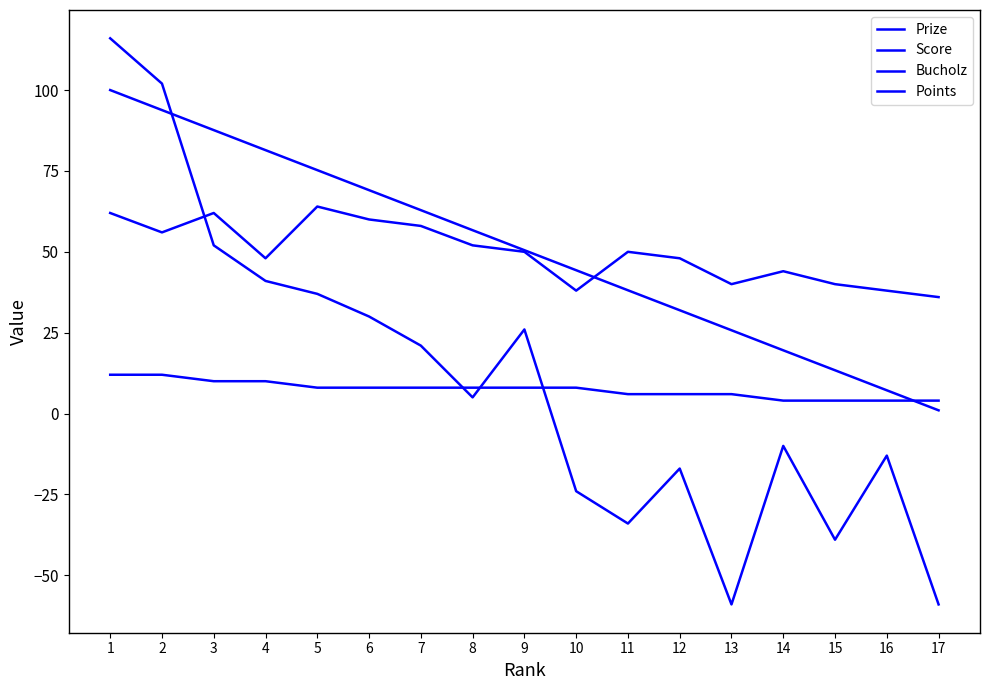

Reading left to right, extract all data points from this chart.

Prize: 1=100.0	2=93.8	3=87.6	4=81.4	5=75.2	6=69.1	7=62.9	8=56.7	9=50.5	10=44.3	11=38.1	12=31.9	13=25.8	14=19.6	15=13.4	16=7.2	17=1.0
Score: 1=116.0	2=102.0	3=52.0	4=41.0	5=37.0	6=30.0	7=21.0	8=5.0	9=26.0	10=-24.0	11=-34.0	12=-17.0	13=-59.0	14=-10.0	15=-39.0	16=-13.0	17=-59.0
Bucholz: 1=62.0	2=56.0	3=62.0	4=48.0	5=64.0	6=60.0	7=58.0	8=52.0	9=50.0	10=38.0	11=50.0	12=48.0	13=40.0	14=44.0	15=40.0	16=38.0	17=36.0
Points: 1=12.0	2=12.0	3=10.0	4=10.0	5=8.0	6=8.0	7=8.0	8=8.0	9=8.0	10=8.0	11=6.0	12=6.0	13=6.0	14=4.0	15=4.0	16=4.0	17=4.0